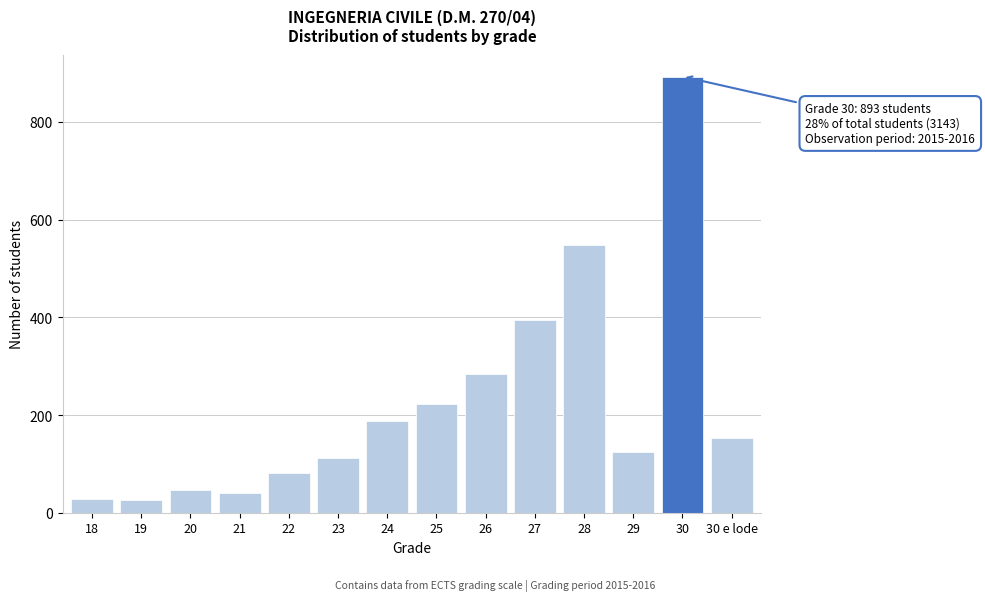

What is the change in value from 21 to 23?

+73